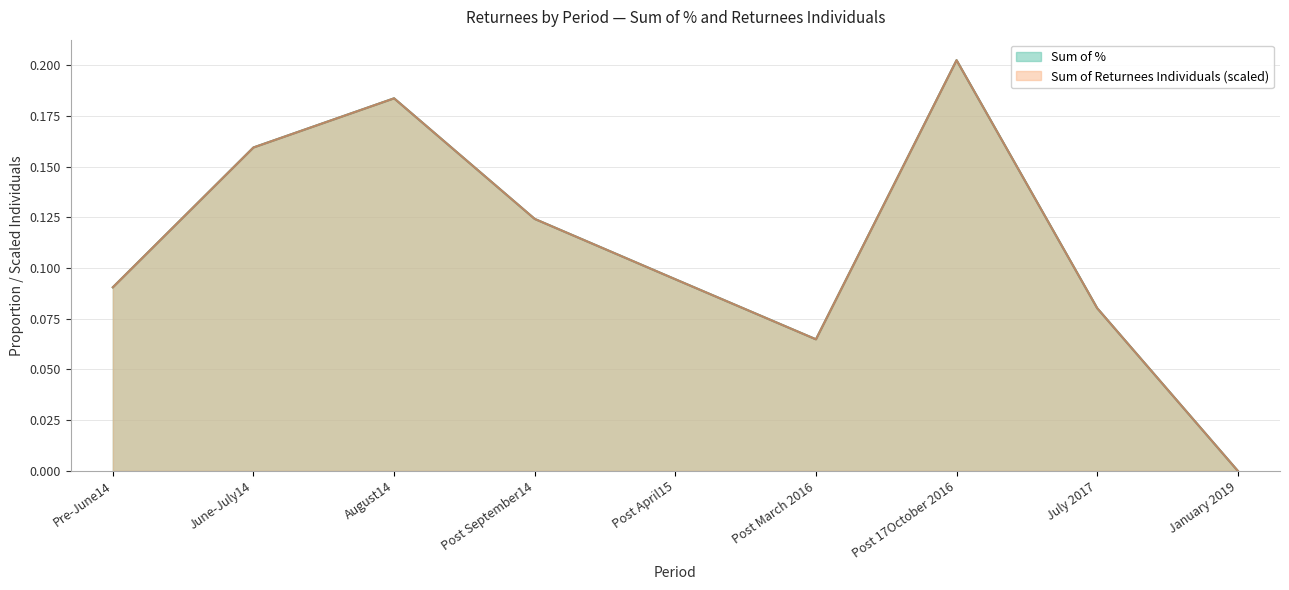

Reading right to left, list all the values displayed in this chart.

Sum of %: January 2019=0.0	July 2017=0.1	Post 17October 2016=0.2	Post March 2016=0.1	Post April15=0.1	Post September14=0.1	August14=0.2	June-July14=0.2	Pre-June14=0.1
Sum of Returnees Individuals: January 2019=0.0	July 2017=0.1	Post 17October 2016=0.2	Post March 2016=0.1	Post April15=0.1	Post September14=0.1	August14=0.2	June-July14=0.2	Pre-June14=0.1